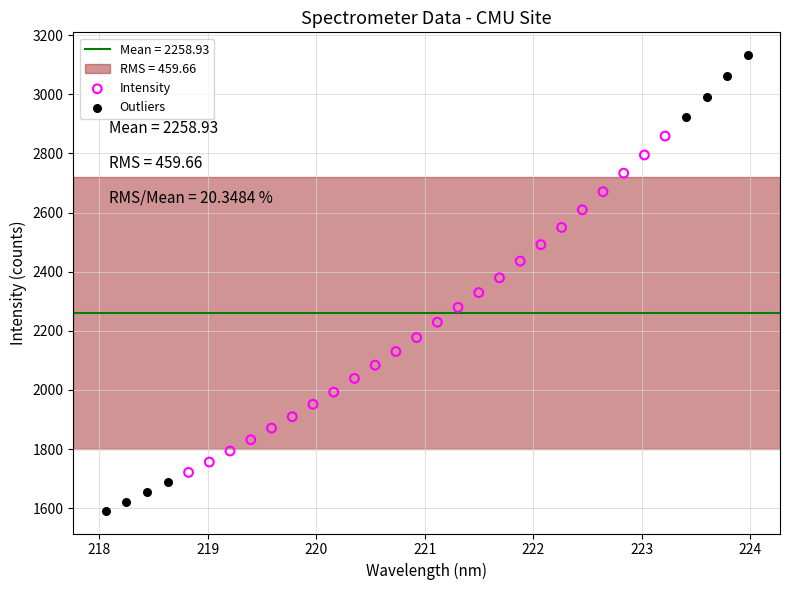

Which series contains the highest Y value?

Outliers